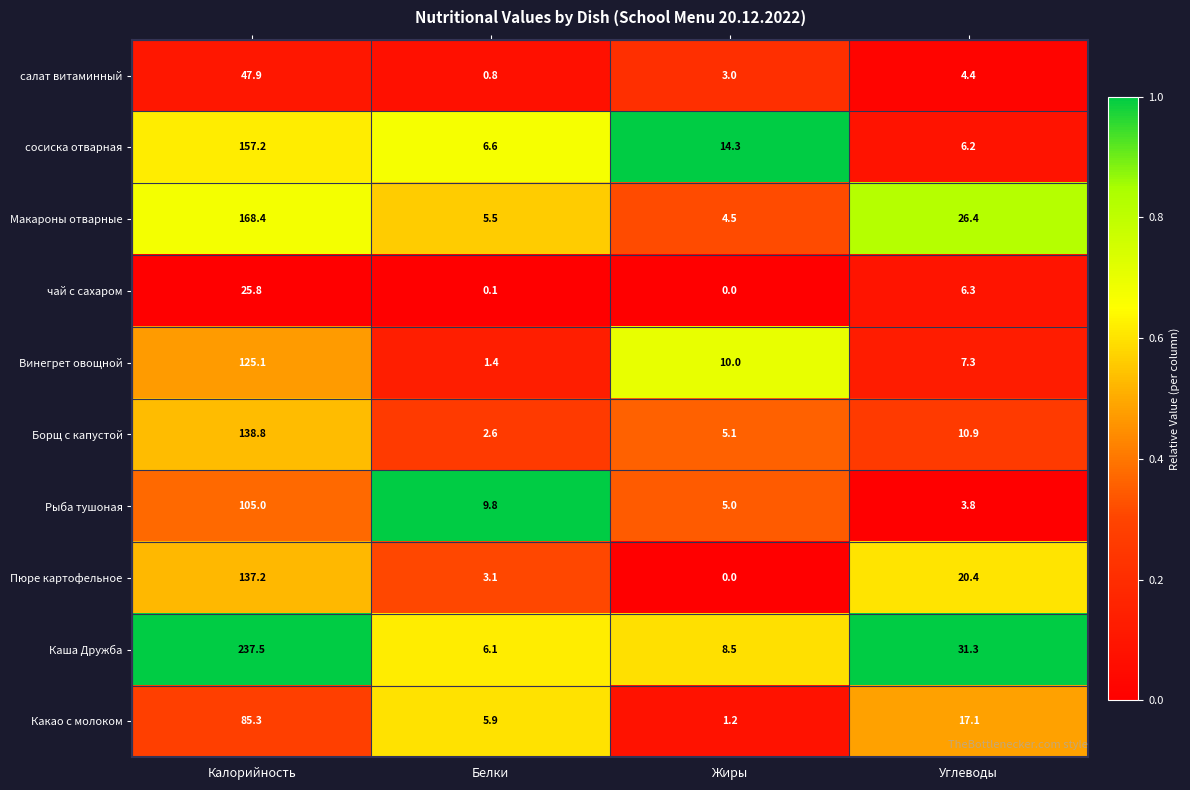

Which series has the largest range (max minus min)?

Каша Дружба